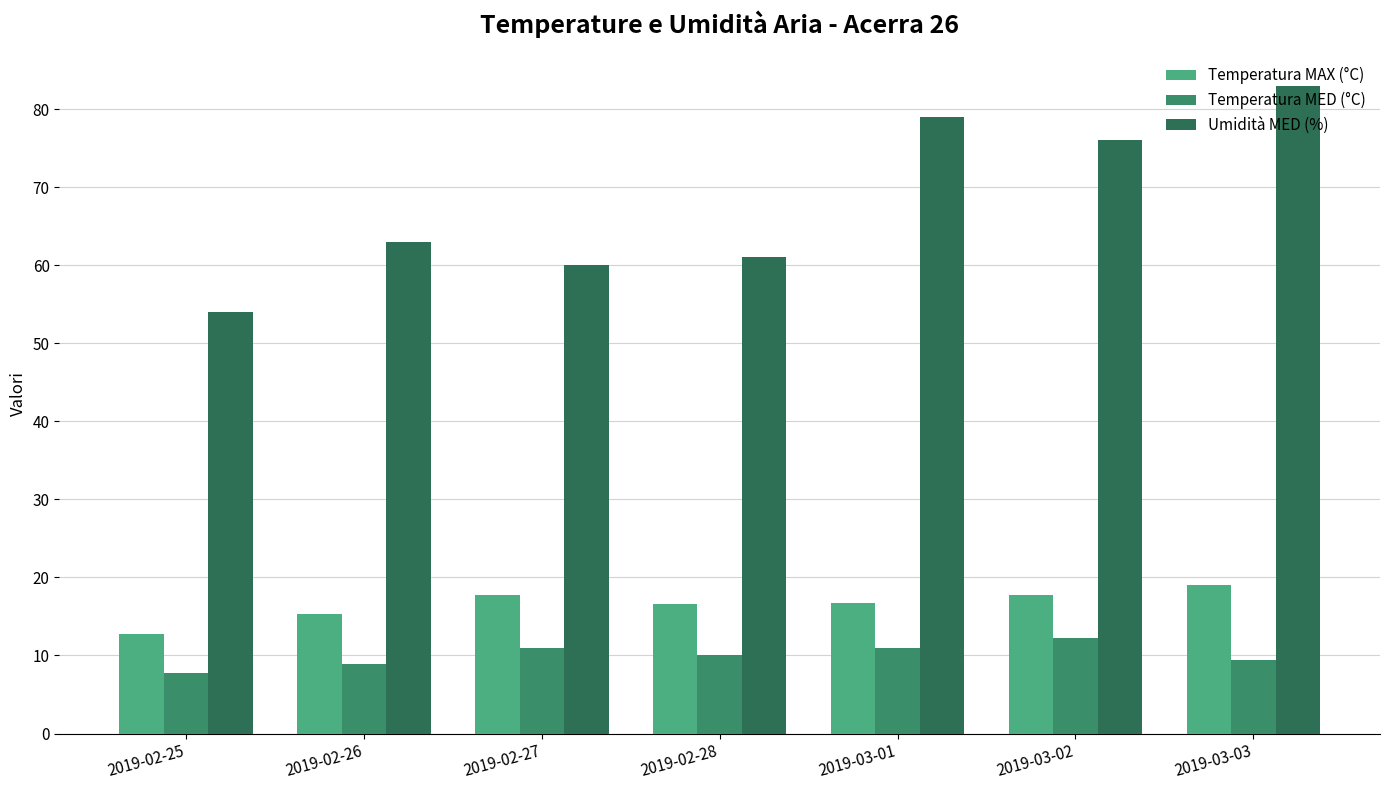

Are the bars horizontal?

No